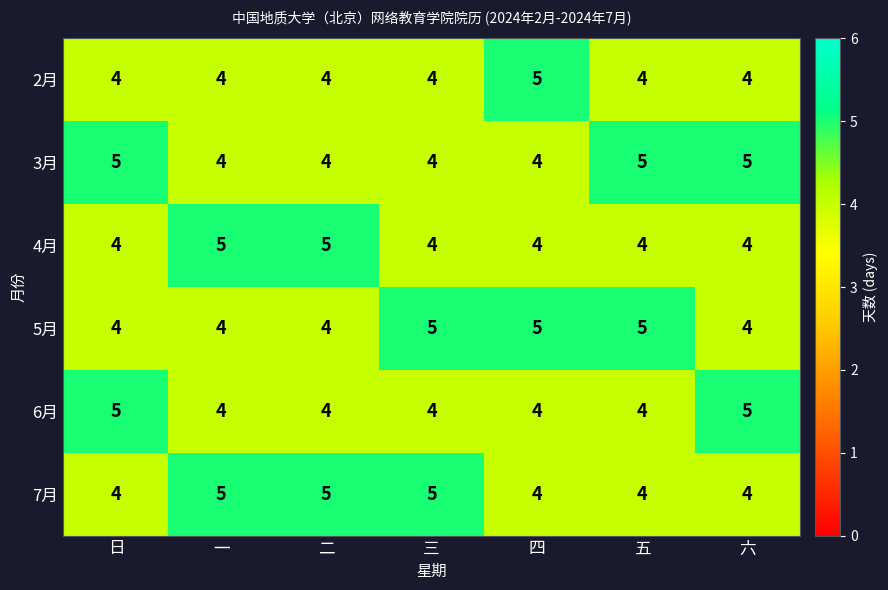

Count the 3月 values in the range 4 to 5.

7